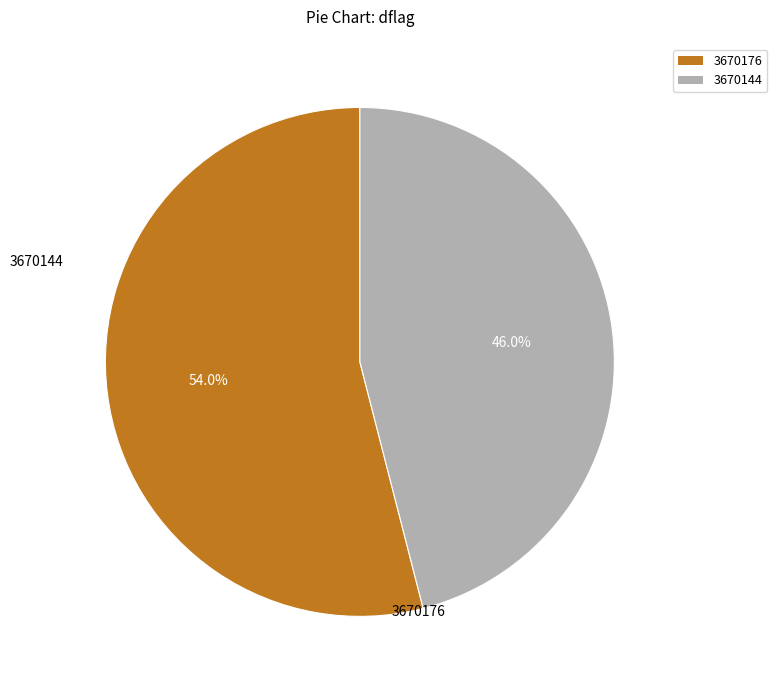

Does any single category account for the majority?

Yes